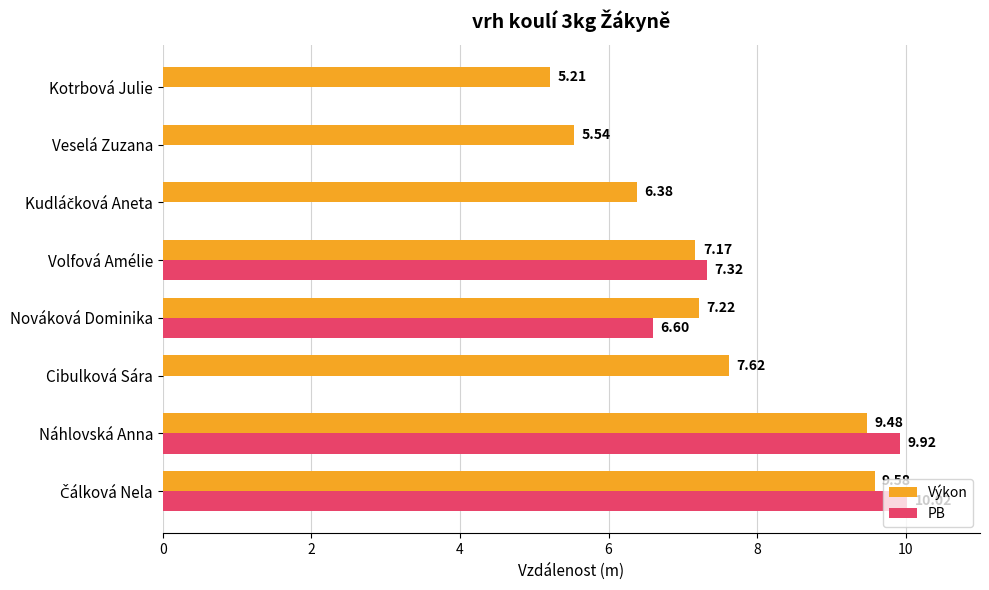

Which series has the largest total across all categories?

Výkon